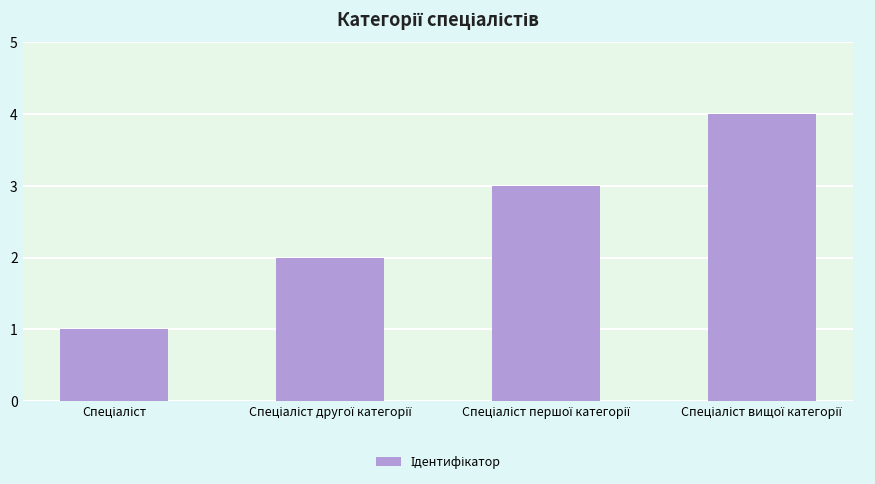

What is the smallest value displayed?

1